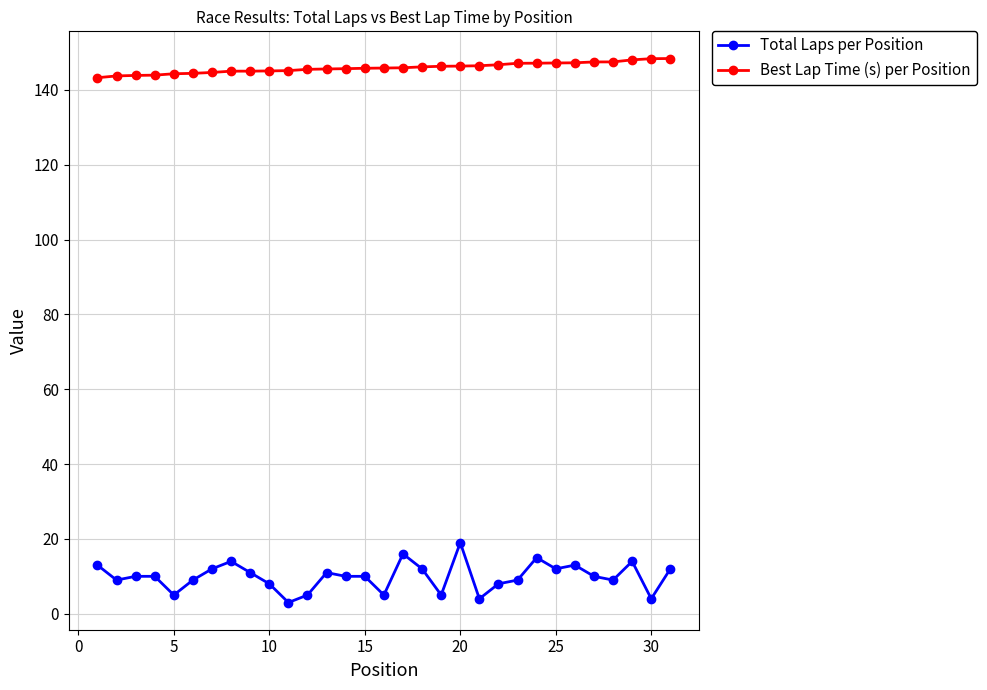

True or false: Best Lap Time (s) per Position and Total Laps per Position cross at least once.

False